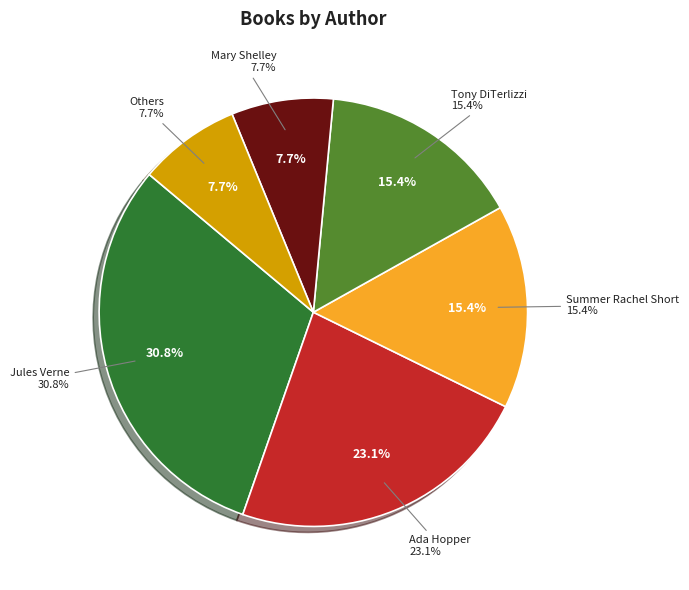

To the nearest percent, what is the combined percentage of Ada Hopper and Summer Rachel Short?

38%